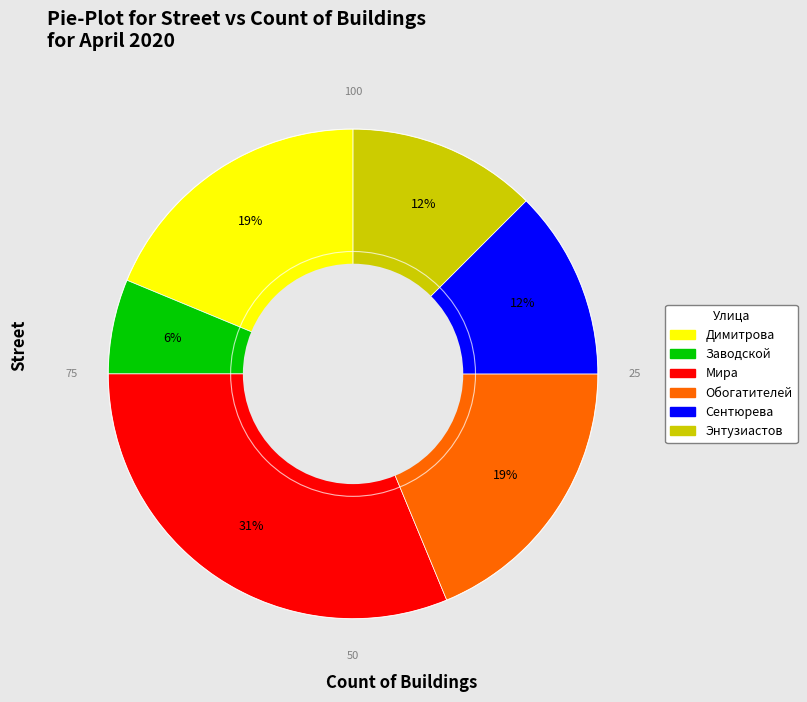

Is there any slice that represents more than half of the pie?

No